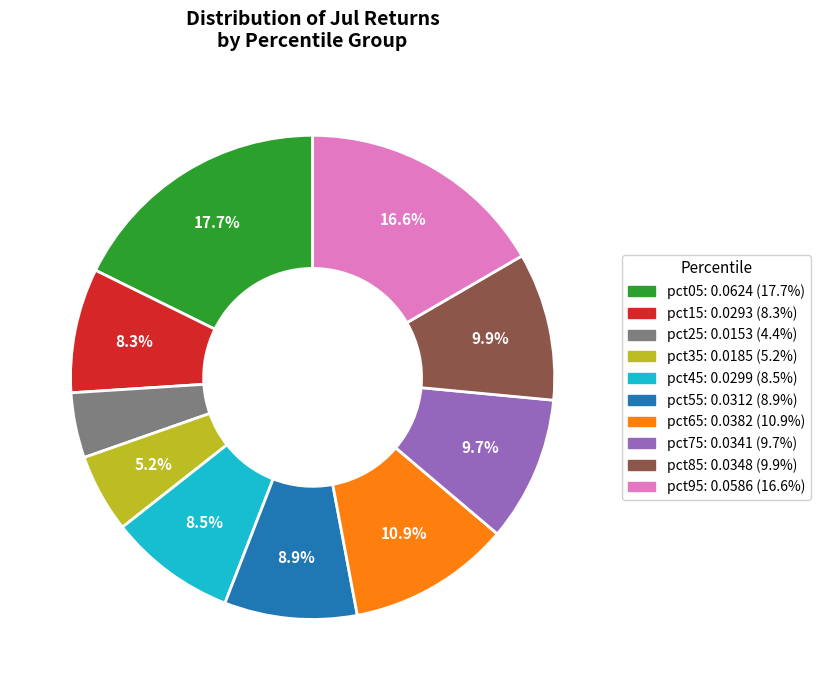

Do pct75 and pct45 together represent more than half of the pie?

No